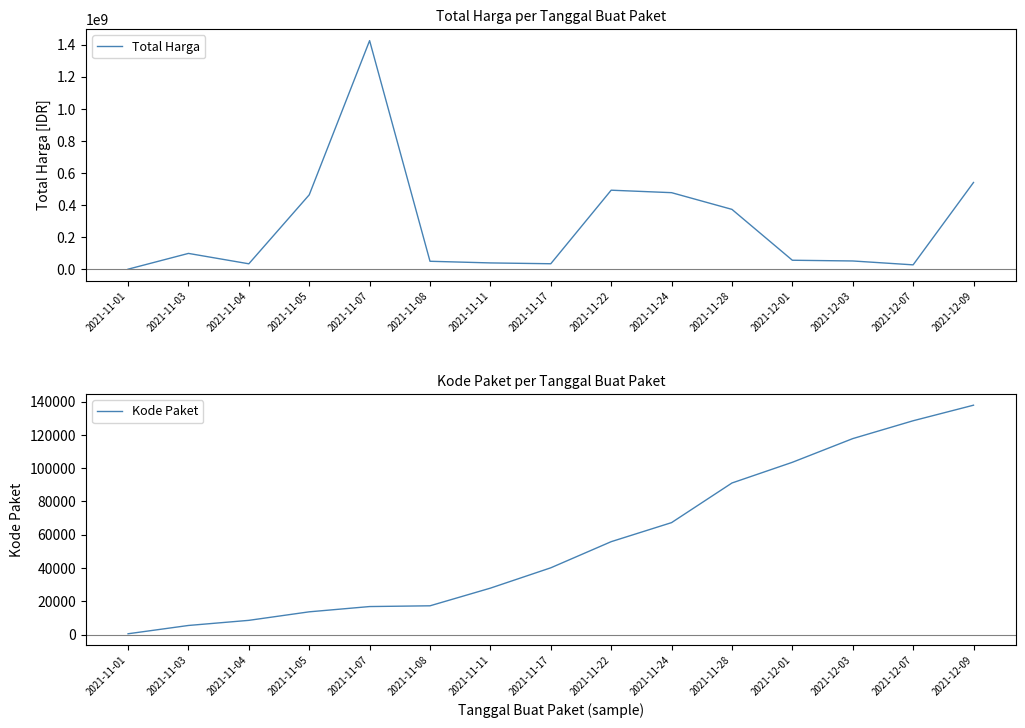

Which label corresponds to the largest value in the chart?

2021-11-07